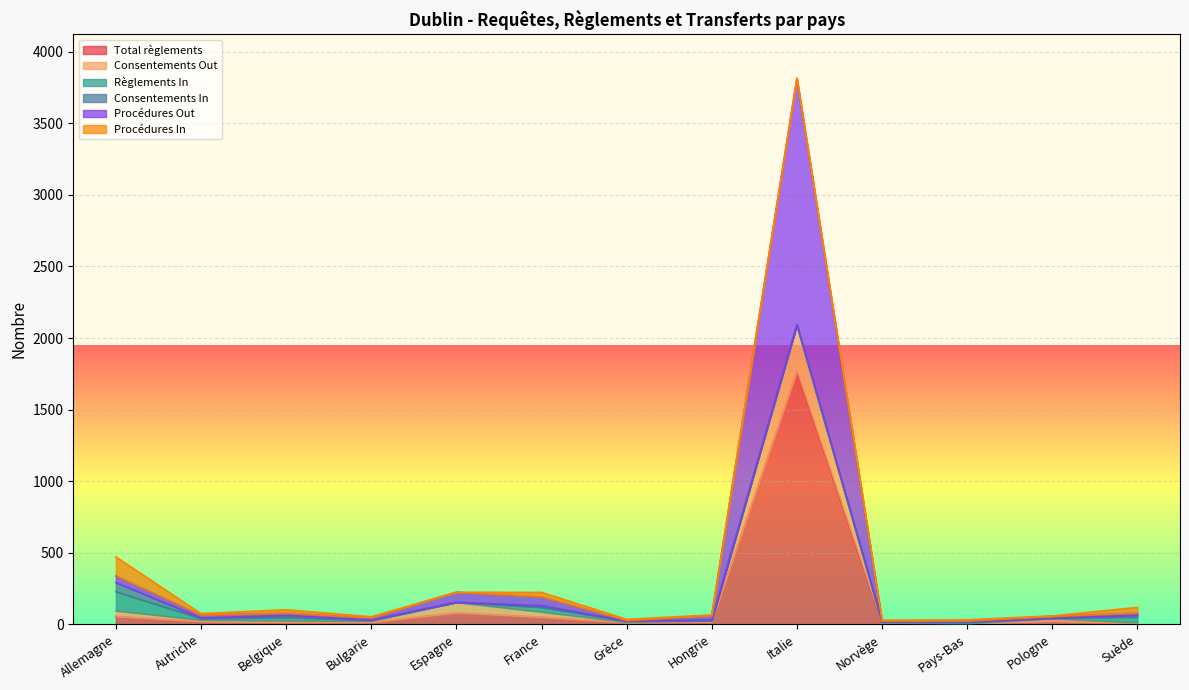

At which label is Total règlements closest to 887?

Espagne